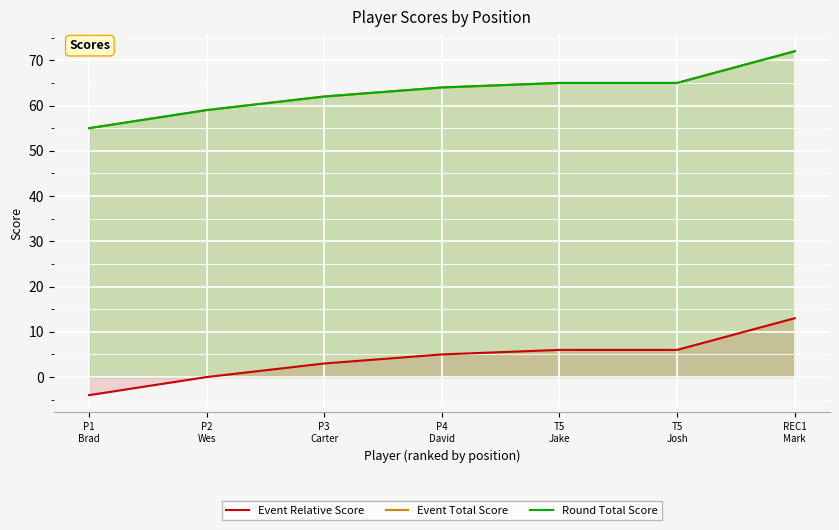

What is the minimum value shown in the chart?

-4